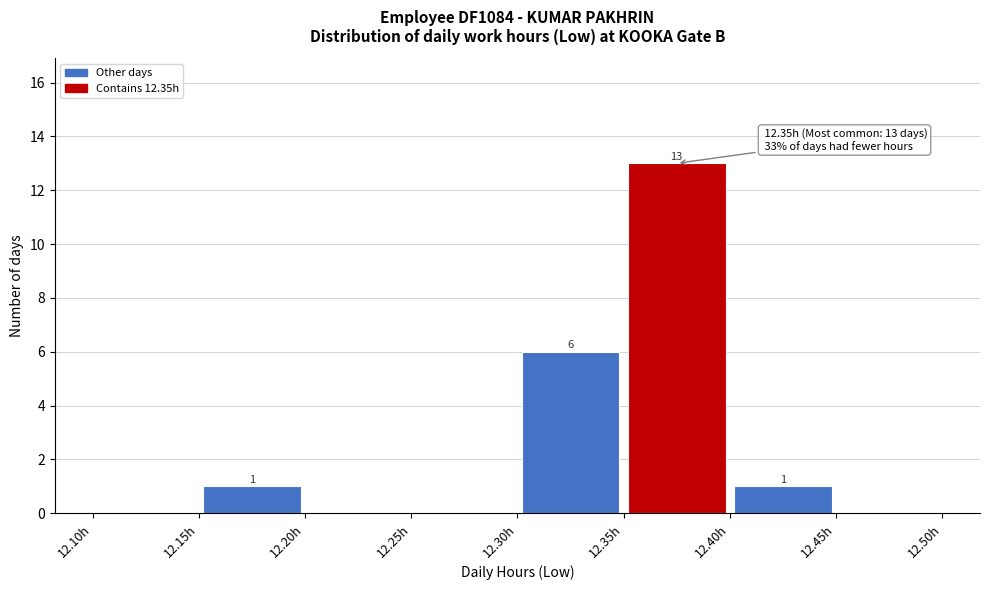

Over which range of the x-axis is the bar tallest?

12.35 to 12.40